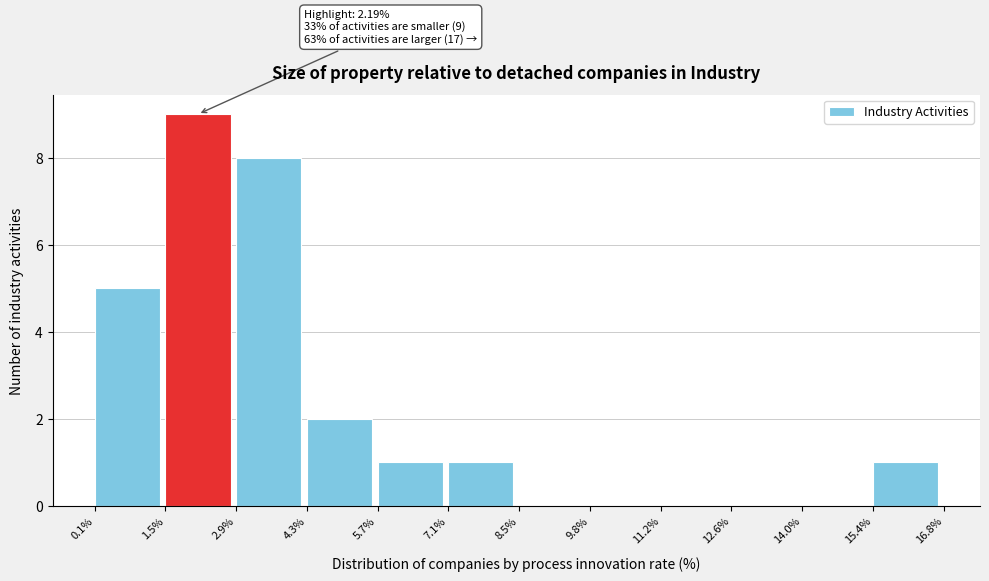

Which range on the x-axis has the tallest bar?

1.5% to 2.9%